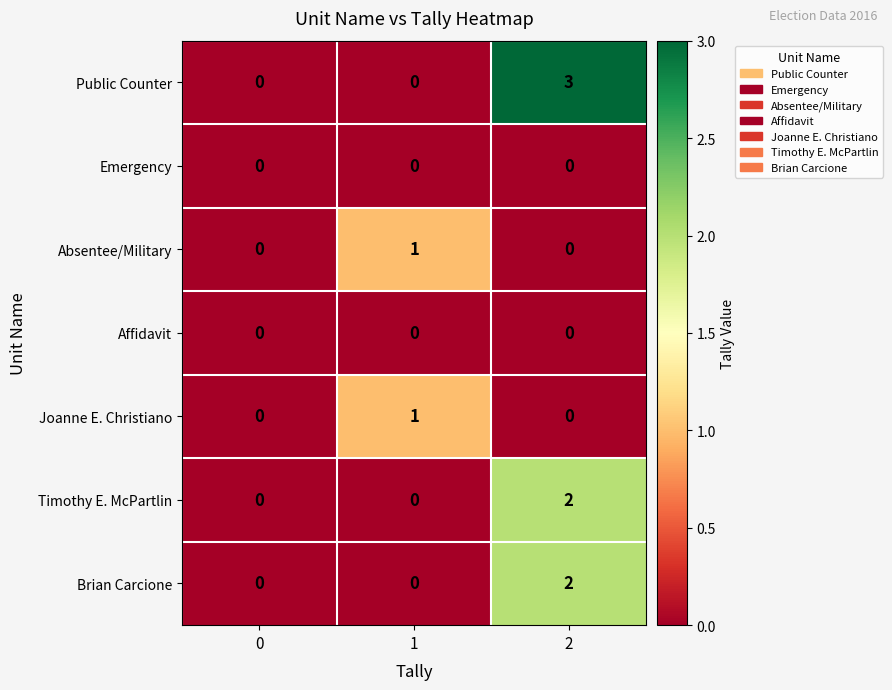

Reading right to left, transcribe all the data shown in this chart.

Public Counter: 3	0	0
Emergency: 0	0	0
Absentee/Military: 0	1	0
Affidavit: 0	0	0
Joanne E. Christiano: 0	1	0
Timothy E. McPartlin: 2	0	0
Brian Carcione: 2	0	0